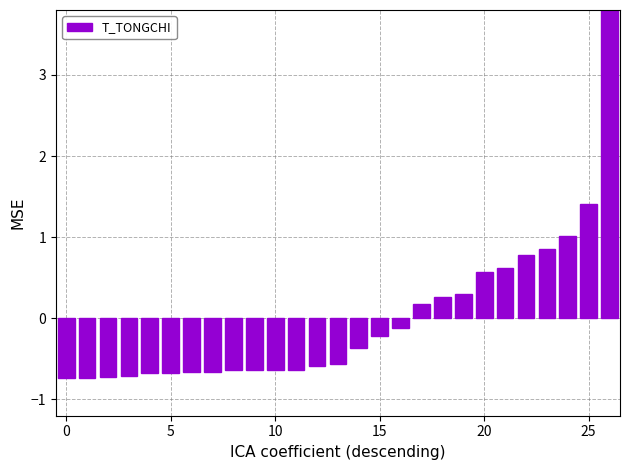

What is the change in value from 0 to 13?

+0.2